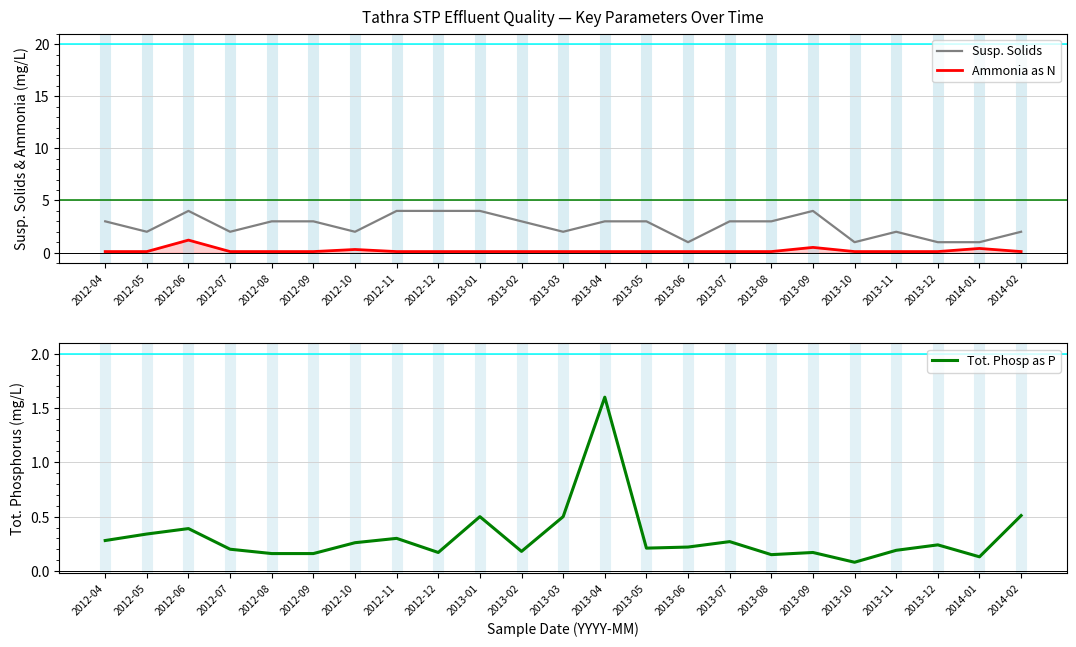

What is the difference between the maximum and minimum values in the Ammonia as N series?

1.1